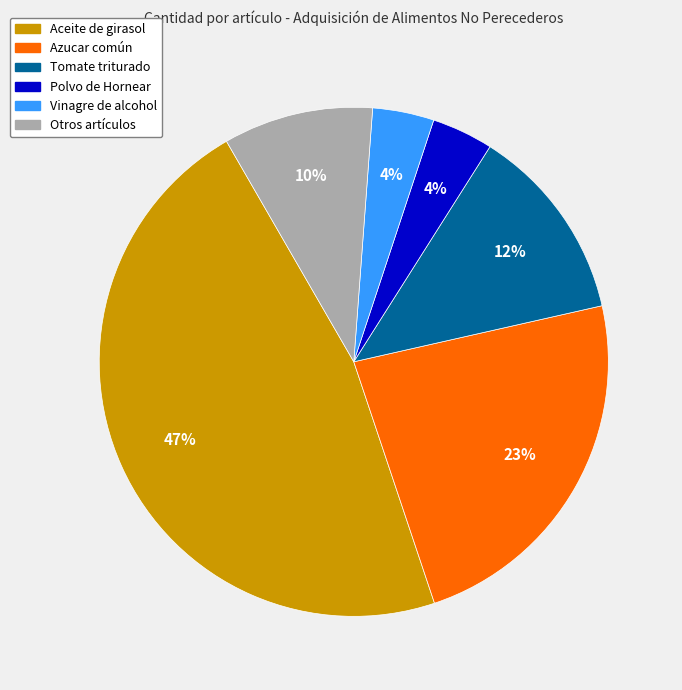

Does Polvo de Hornear represent more than half of the total?

No